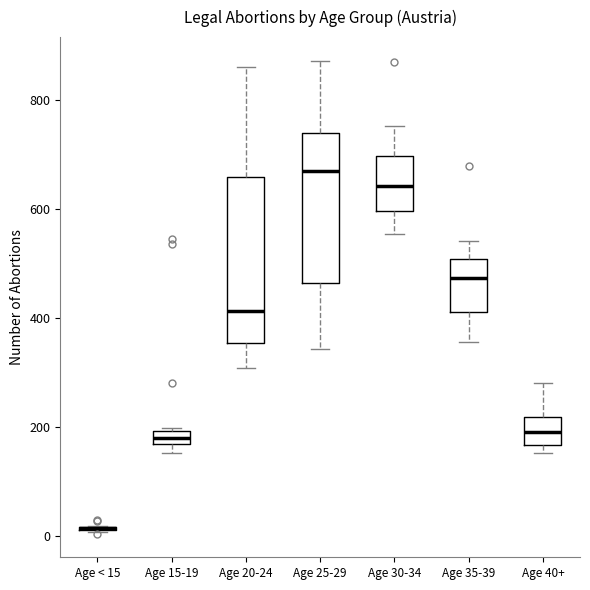

Where is the lower edge of the box for Age 40+ on the y-axis? The values are not printed on the chart, so give them approximately, as read against the axis.

160